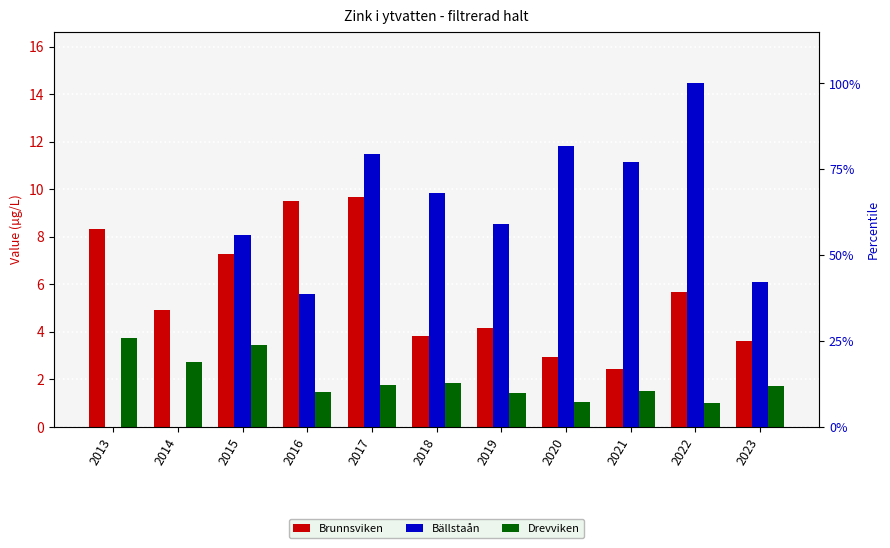

How many bars are there in total?

33